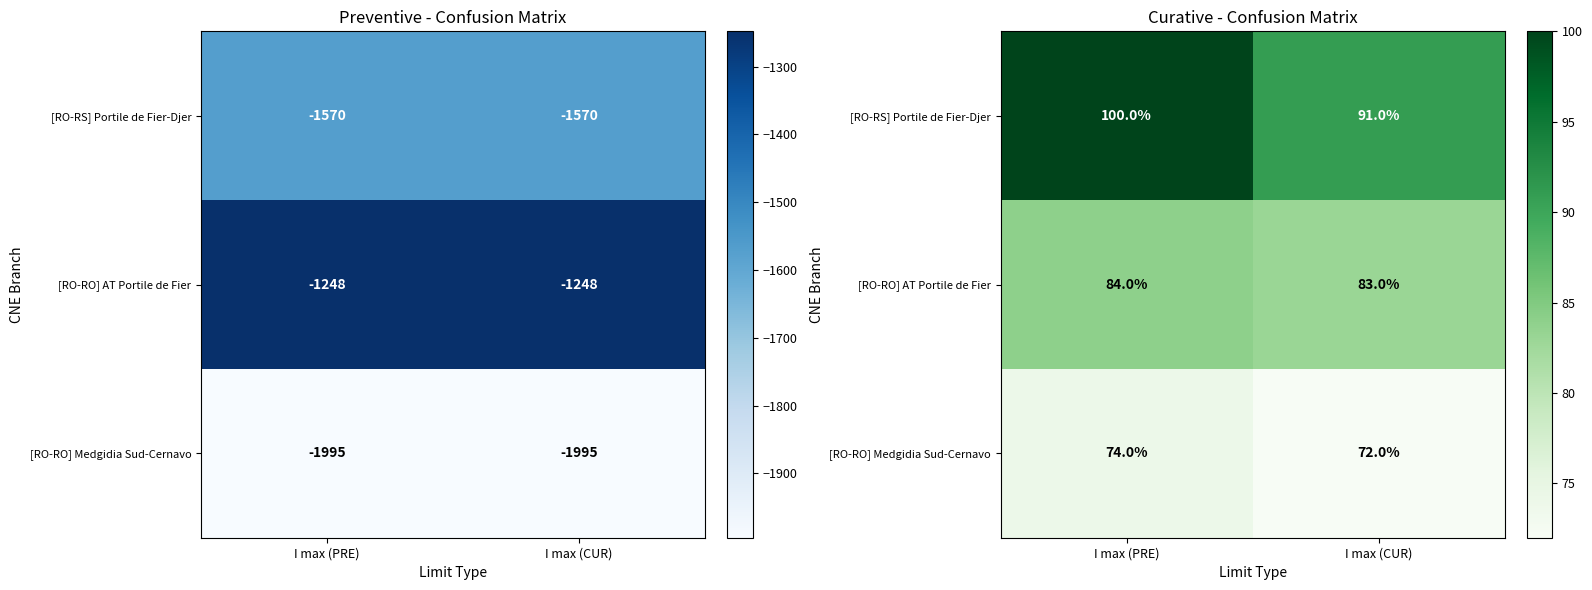

The value of [RO-RO] Medgidia Sud-Cernavo at I max (PRE) is 74. True or false?

True